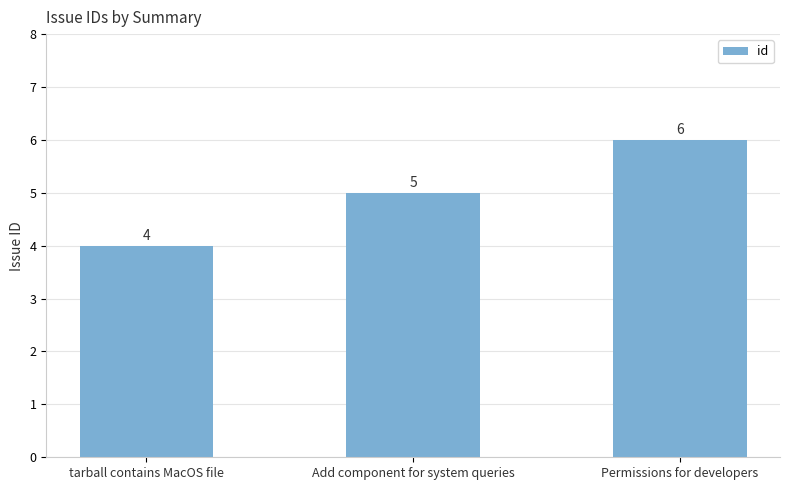

Reading left to right, transcribe all the data shown in this chart.

4	5	6